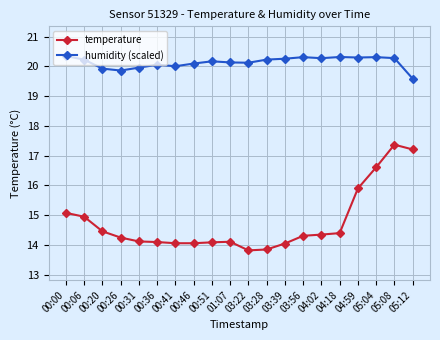

The humidity (scaled) series shows 19.9 at 00:26. True or false?

True